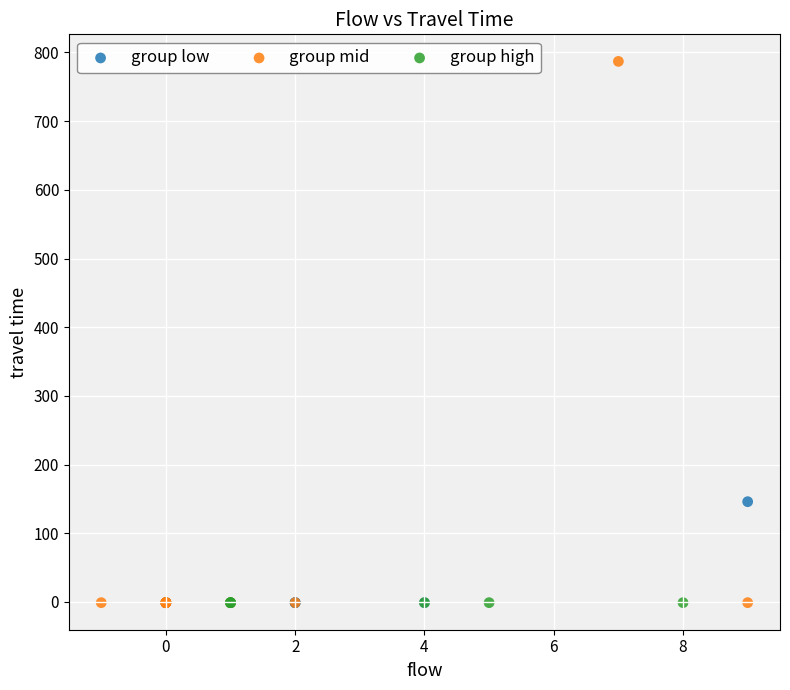

What are all the series names shown in the legend?

group low, group mid, group high